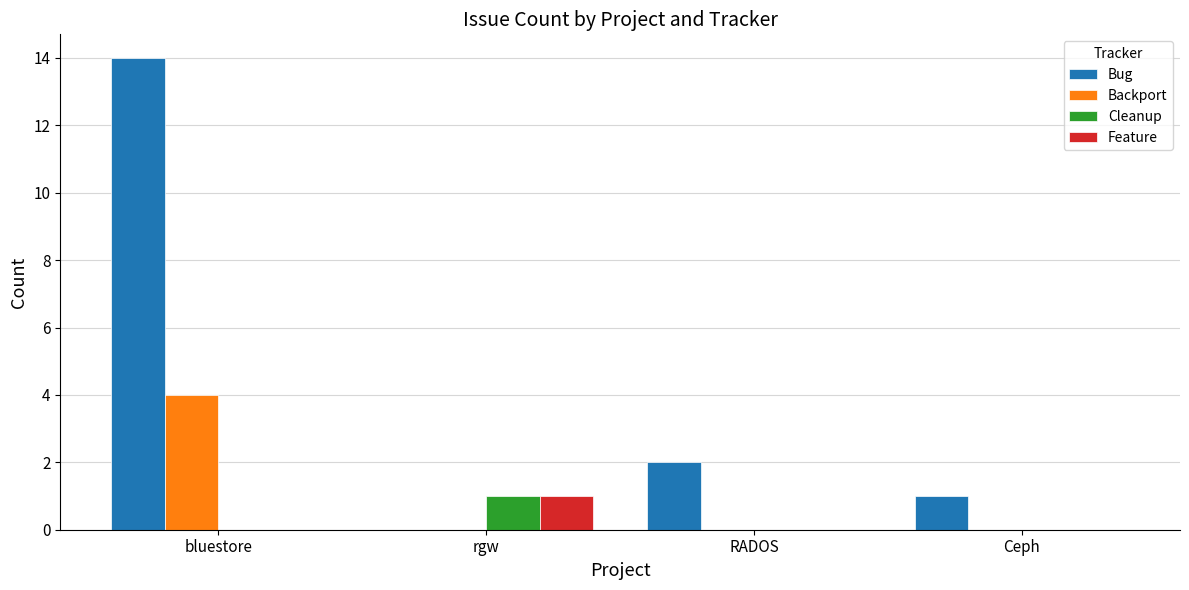

Which category has the highest value in the Feature series?

rgw